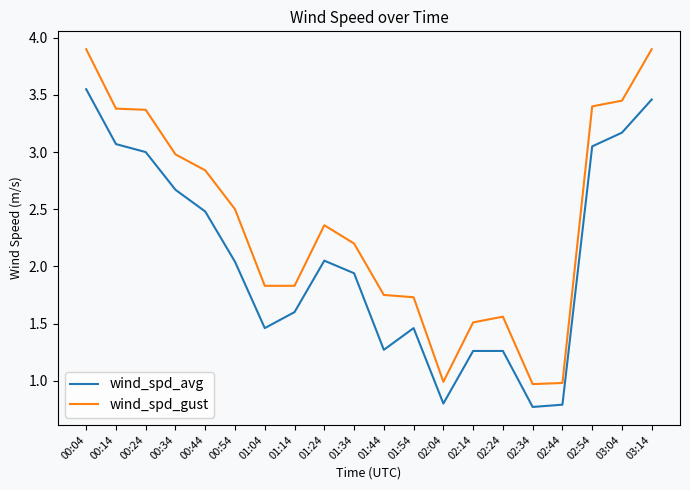

What is the difference between the wind_spd_gust values at 01:54 and 03:14?

2.2